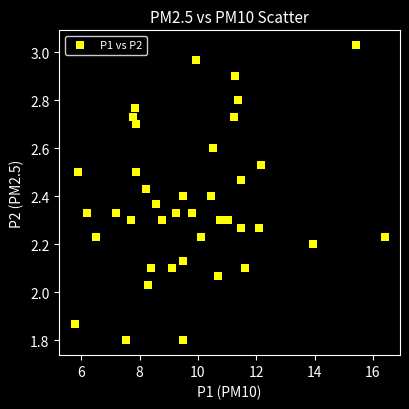

What is the range of Y values (max minus min)?

1.2